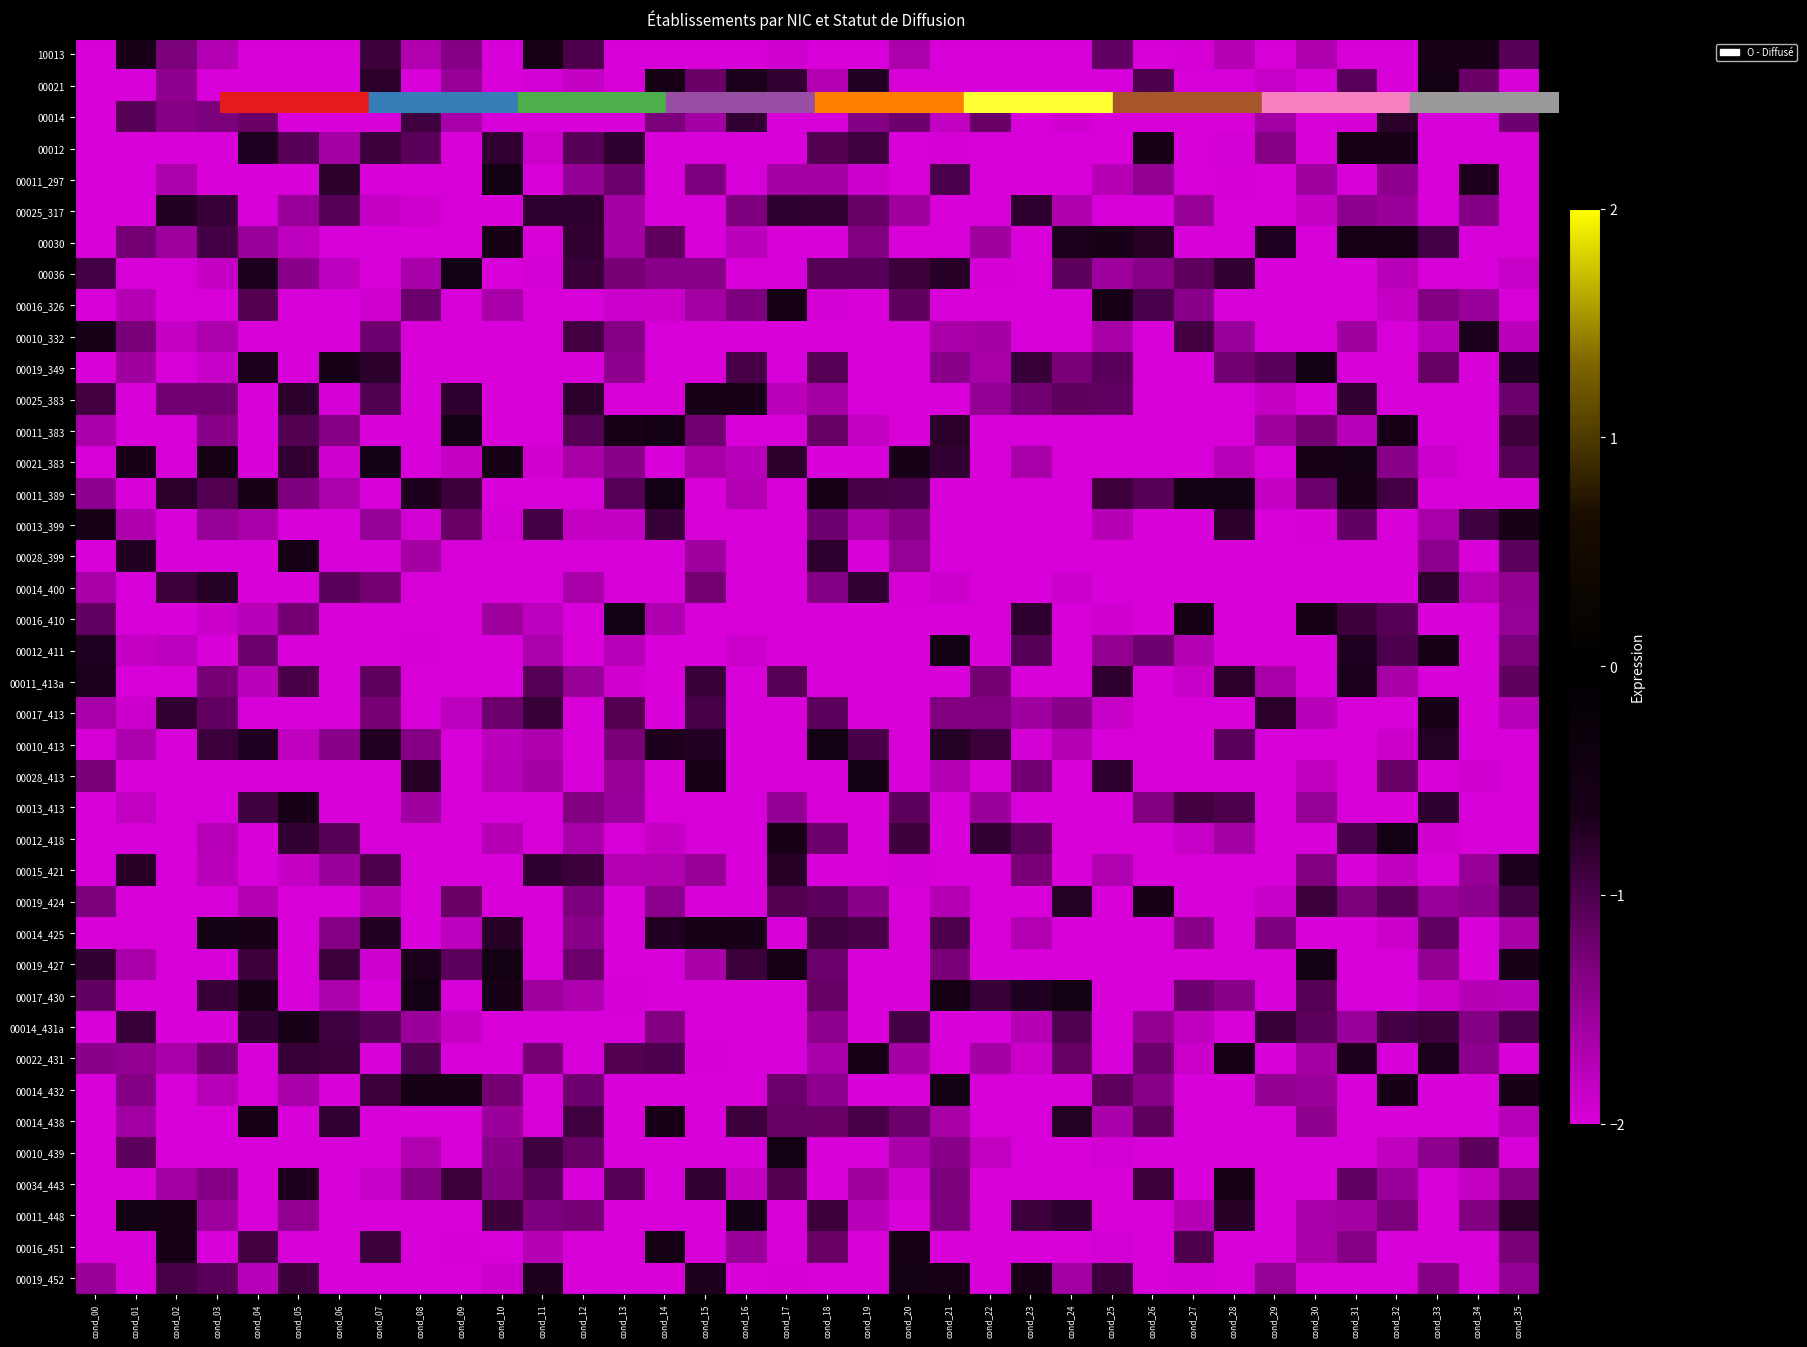

Which category has the lowest value across all series?

cond_00